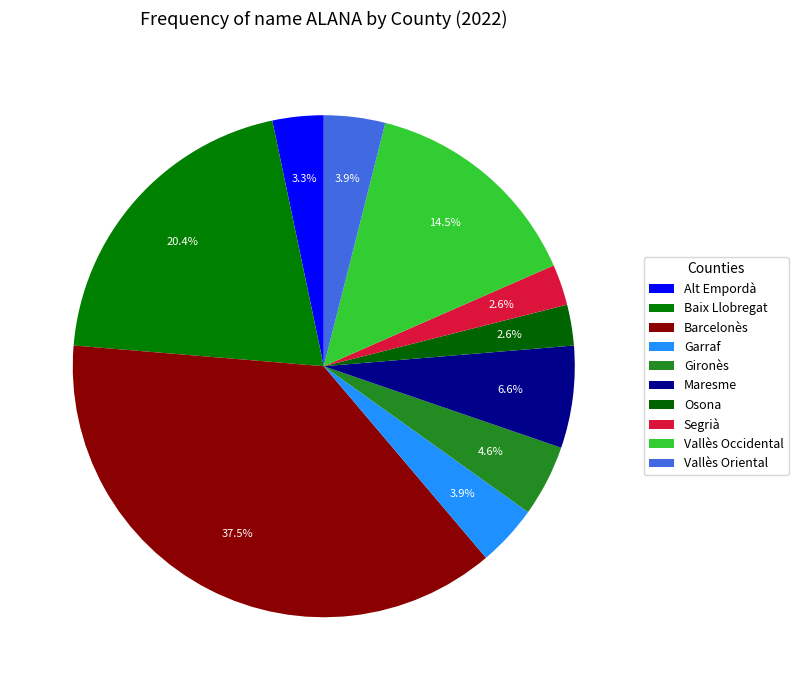

To the nearest percent, what is the difference between the largest and smallest slice percentages?

35%